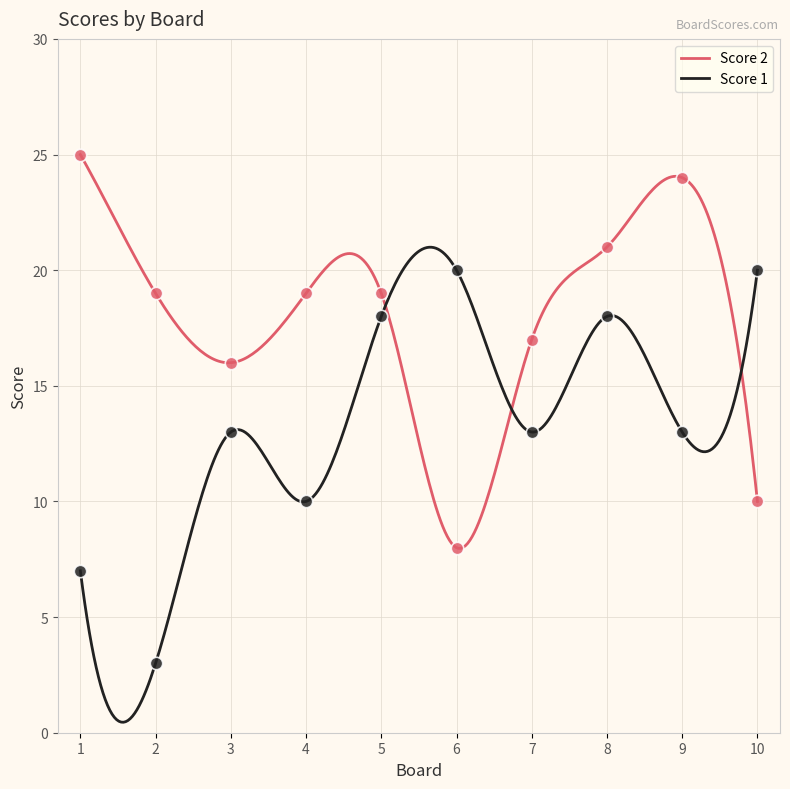

Is the value of Score 2 at 2 greater than the value of Score 1 at 8?

Yes